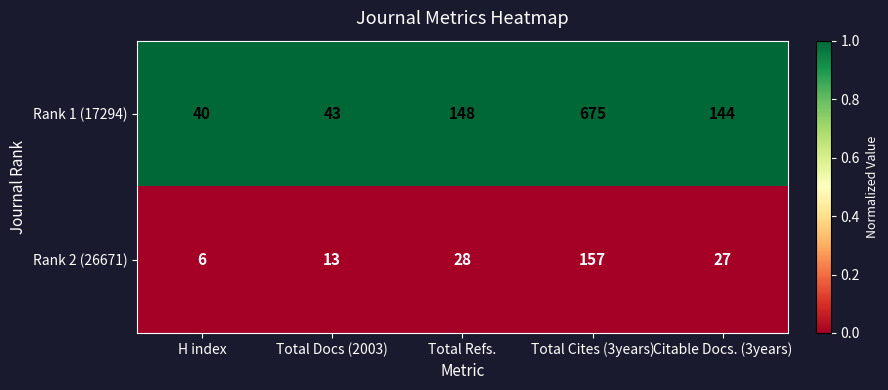

At which category does the chart reach its peak across all series?

Total Cites (3years)